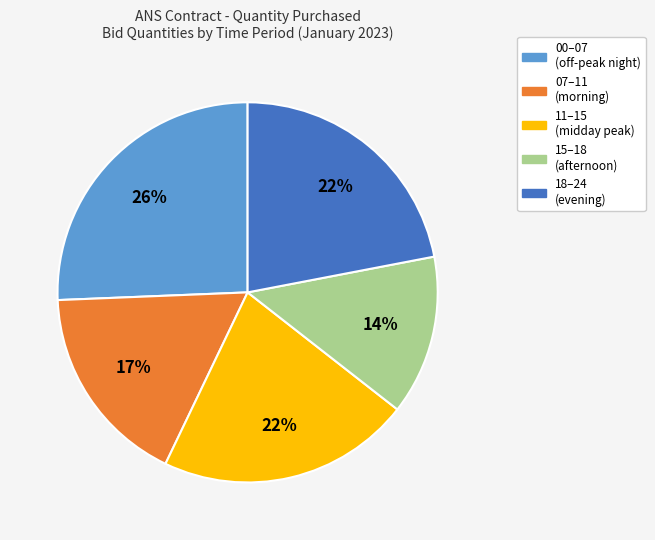

To the nearest percent, what is the average slice percentage?

20%